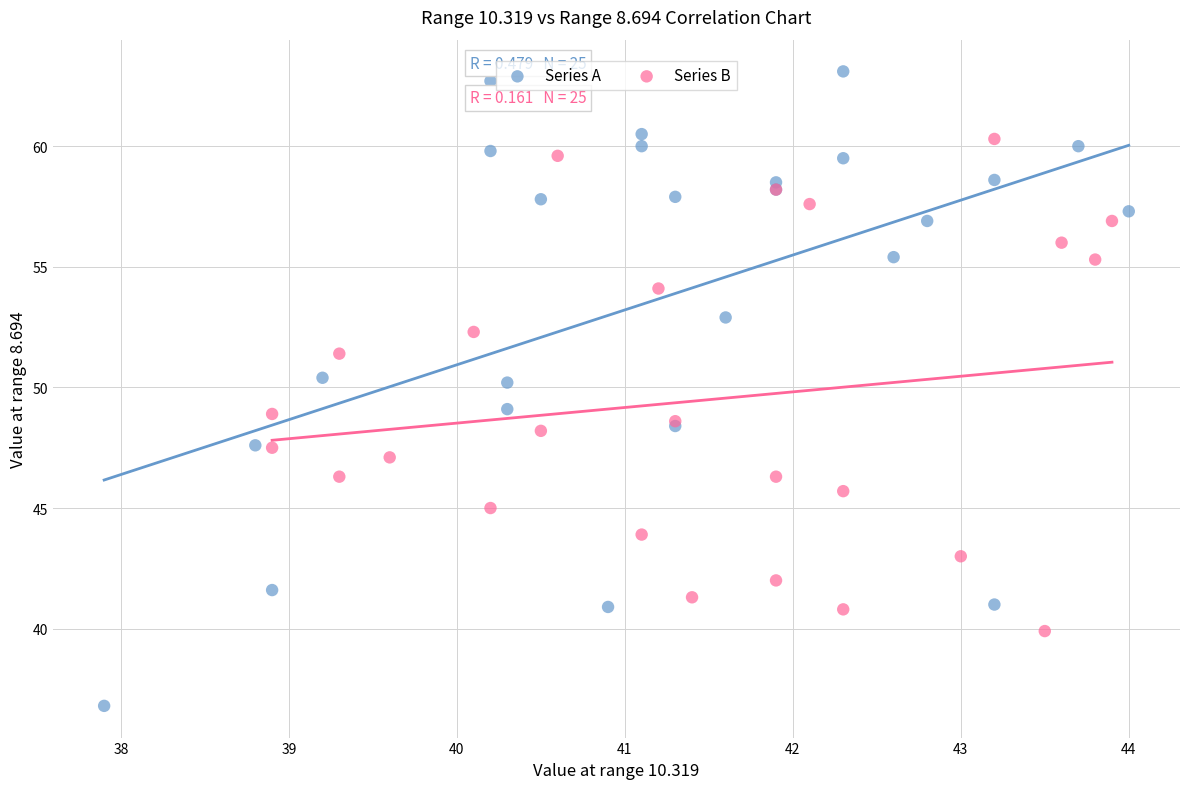

Which series reaches the maximum Y coordinate?

Series A